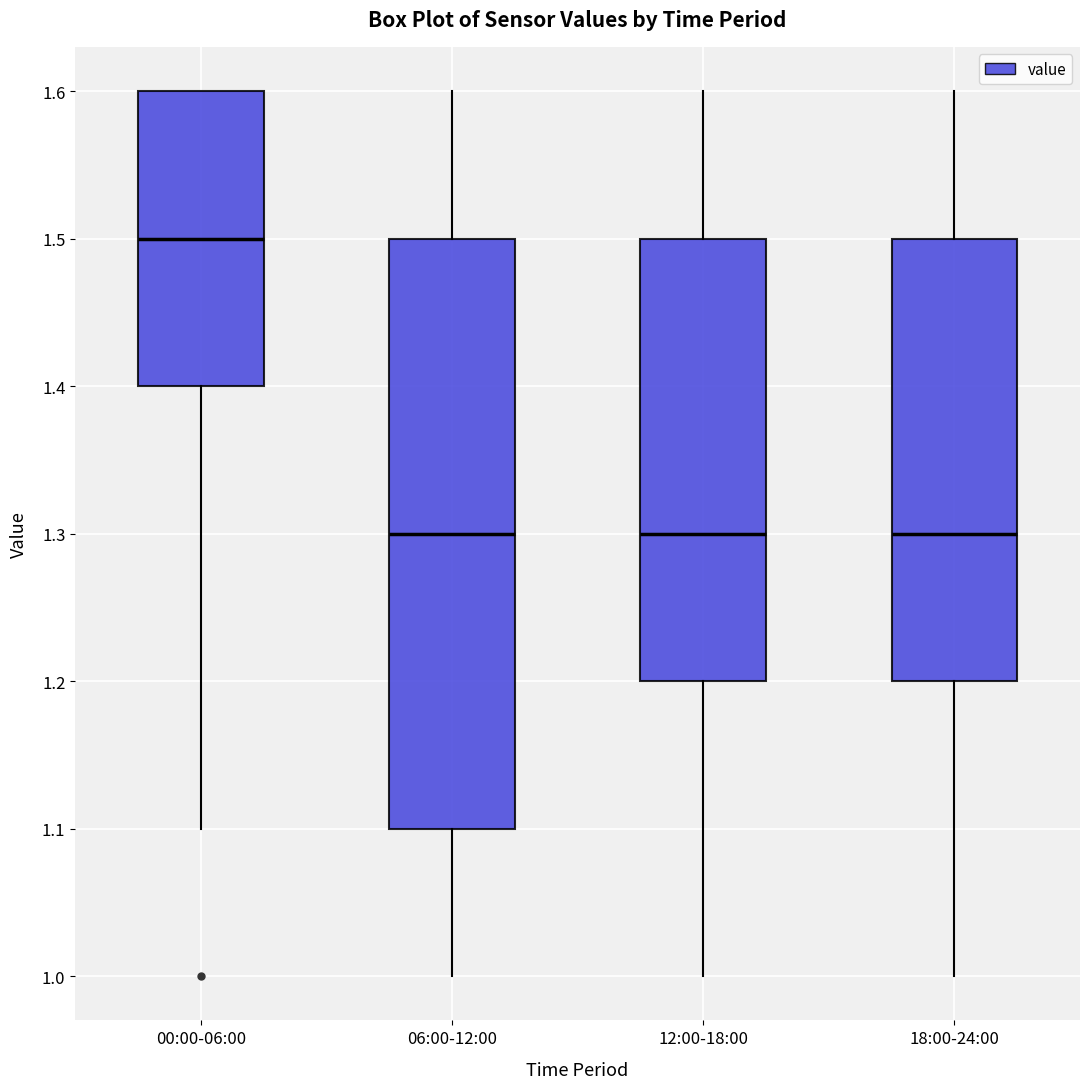

Comparing the boxes themselves (not the whiskers), which one is the tallest?

06:00-12:00